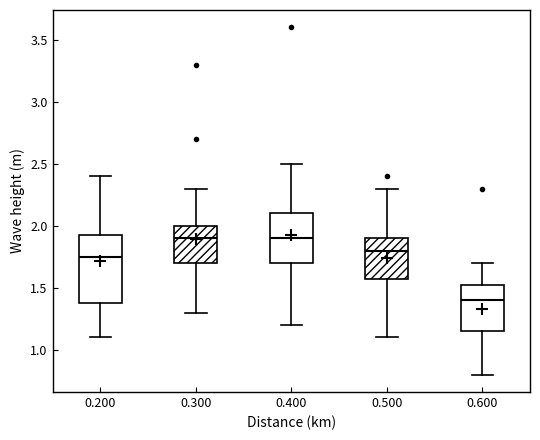

Comparing the boxes themselves (not the whiskers), which one is the tallest?

0.200